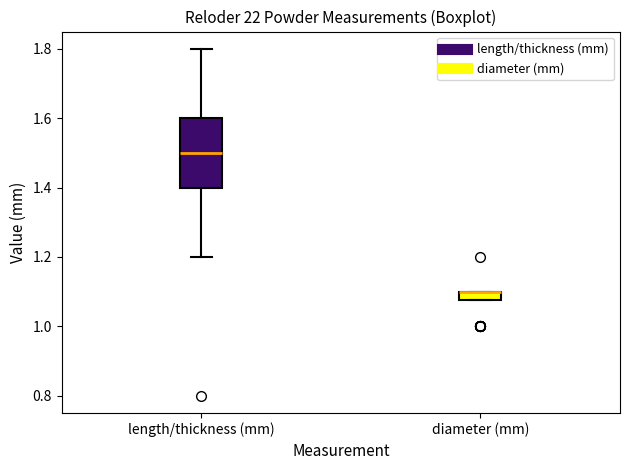

Which box is the tallest, from its lower edge to its upper edge?

length/thickness (mm)